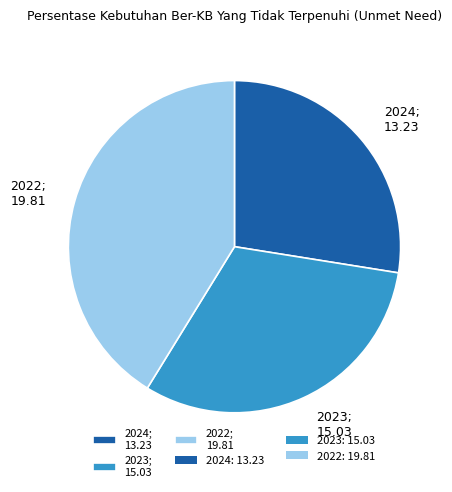

Does 2024 represent more than half of the total?

No